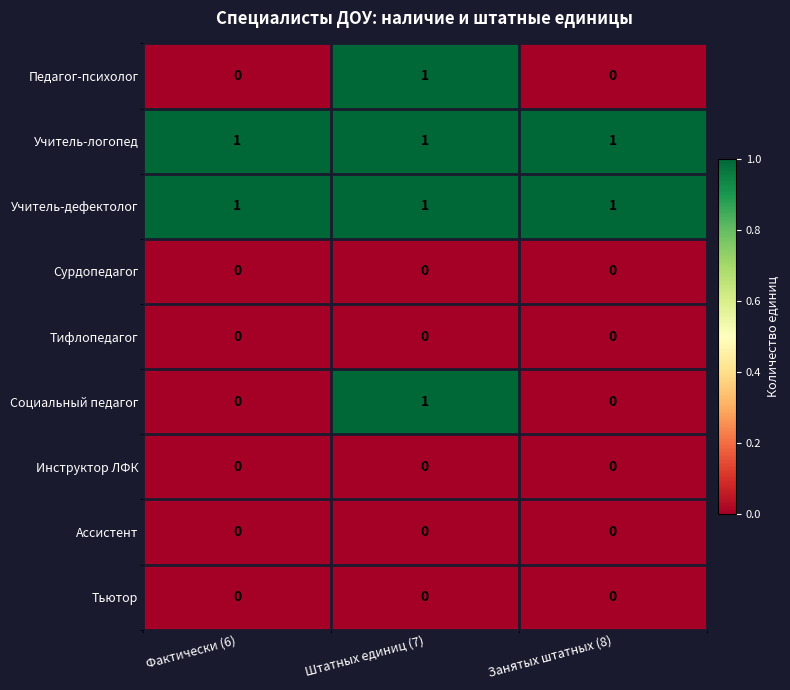

The Инструктор ЛФК series shows 0 at Фактически (6). True or false?

True